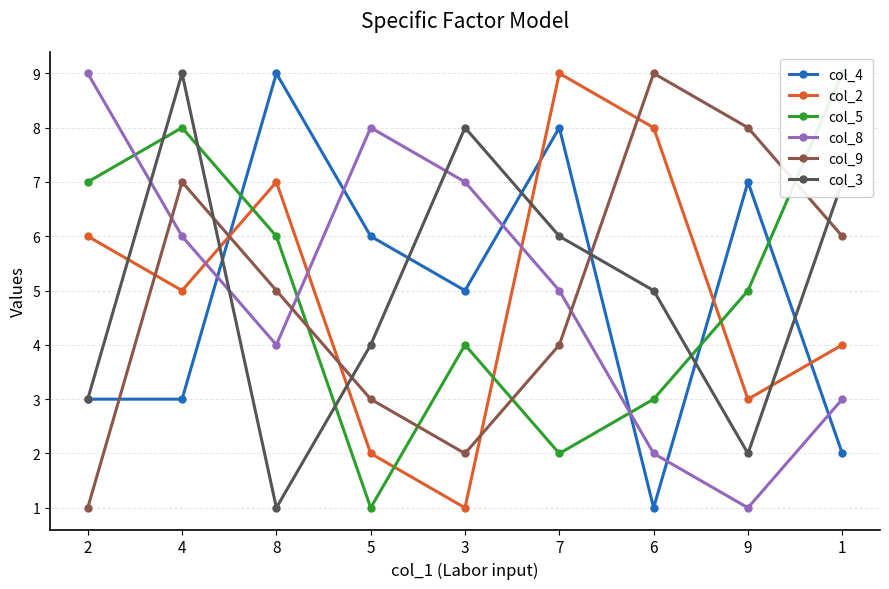

Where does the col_2 series first go above 5?

2